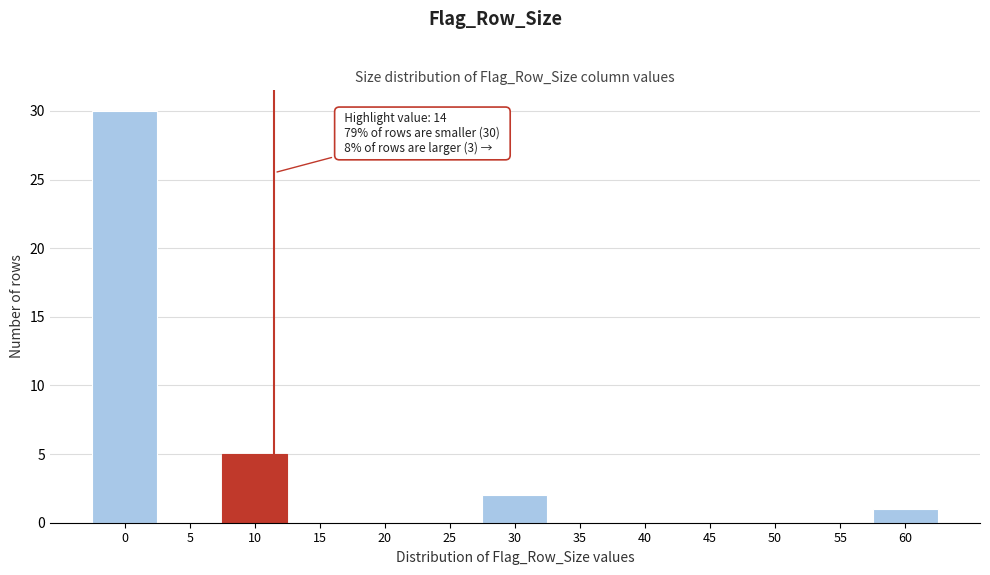

Reading right to left, transcribe all the data shown in this chart.

60=1	55=0	50=0	45=0	40=0	35=0	30=2	25=0	20=0	15=0	10=5	5=0	0=30